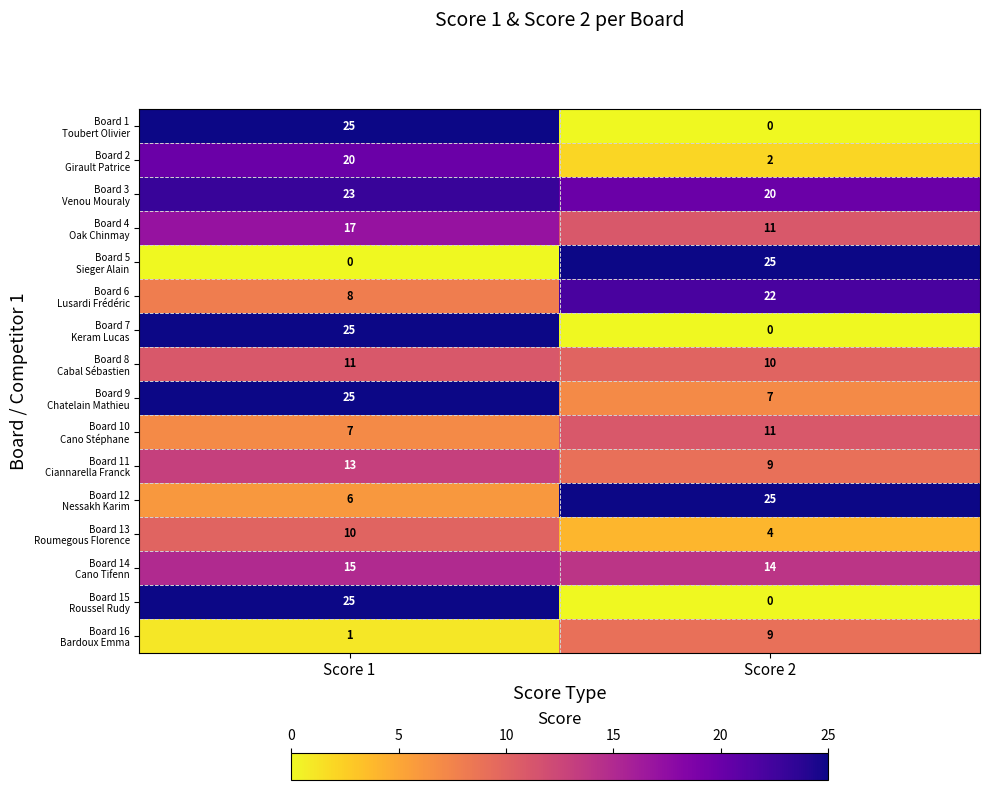

What is the total value across all series at Score 2?

169